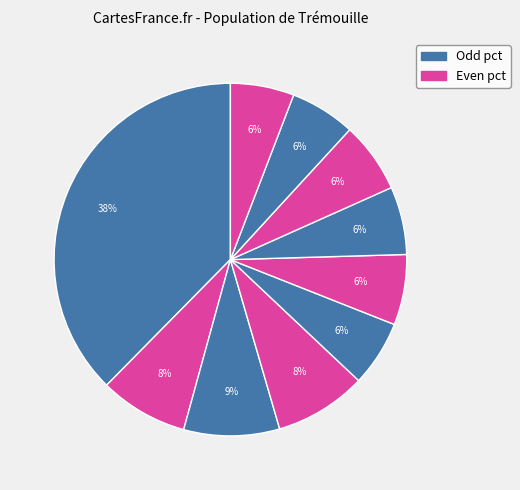

Count the number of slices in the pie.

10